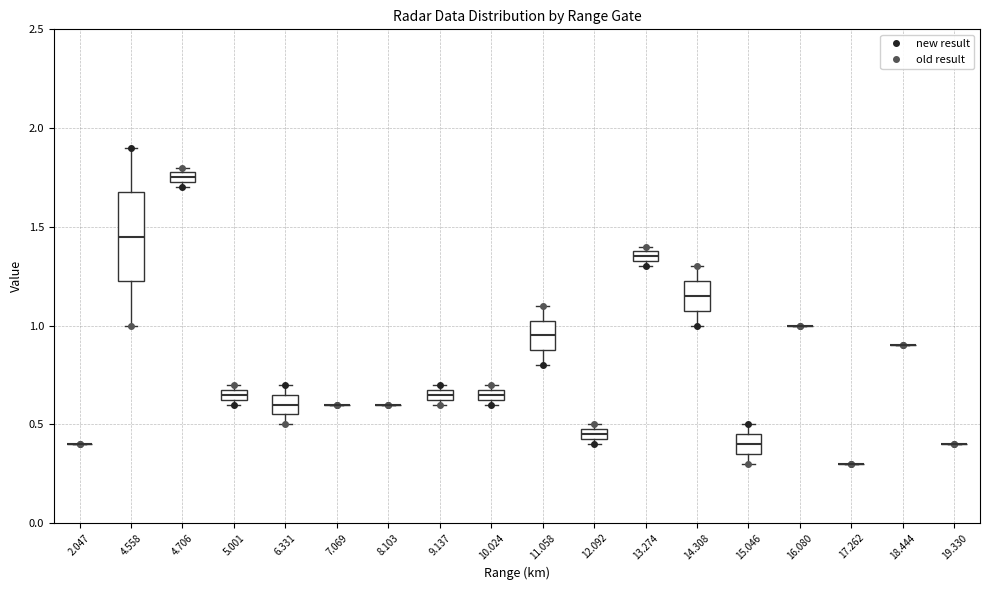

Where does the median line of the box at x = 4.558 sit on the y-axis? The values are not printed on the chart, so give them approximately, as read against the axis.

1.45